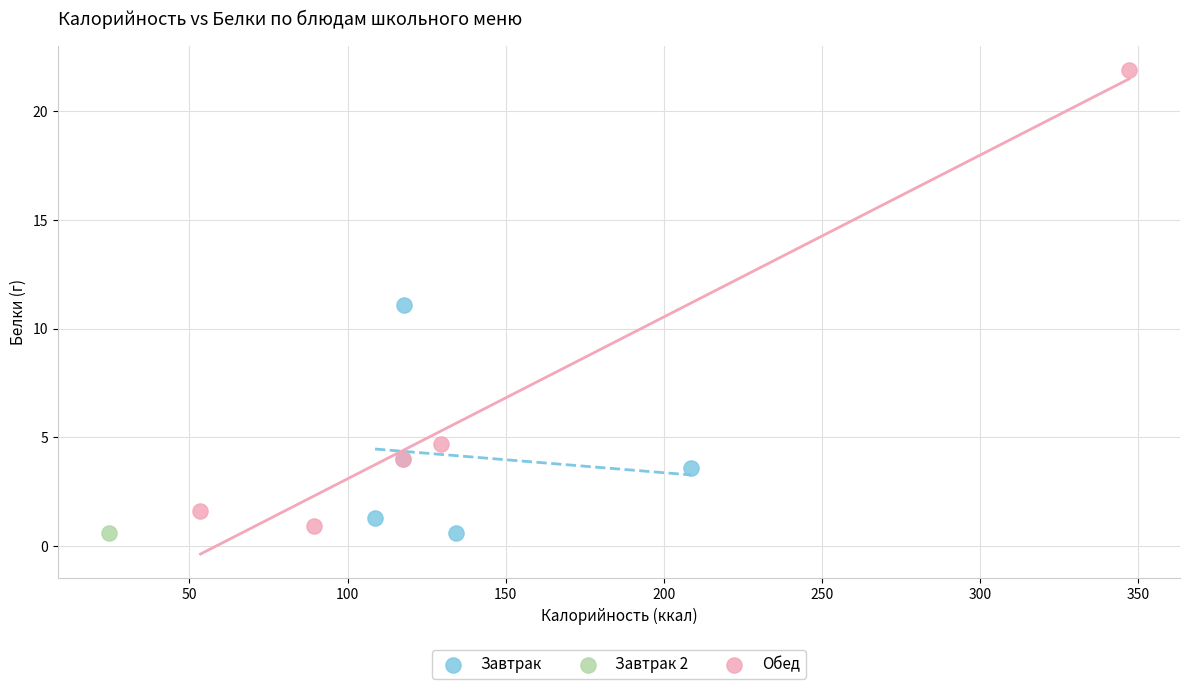

What are all the series names shown in the legend?

Завтрак, Завтрак 2, Обед